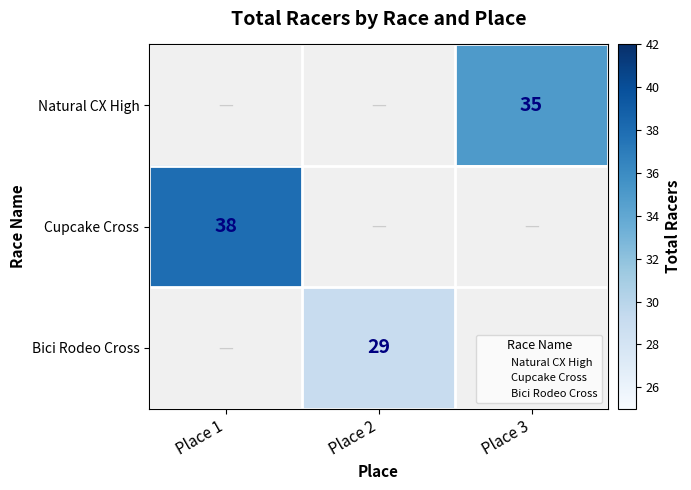

How many series are shown in this chart?

3